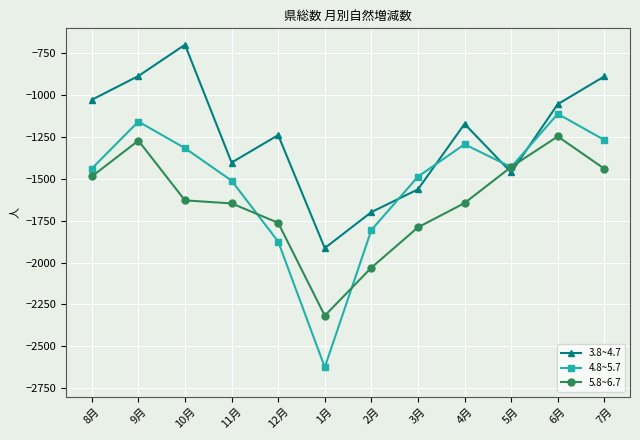

Where is the first local minimum for 3.8~4.7?

11月